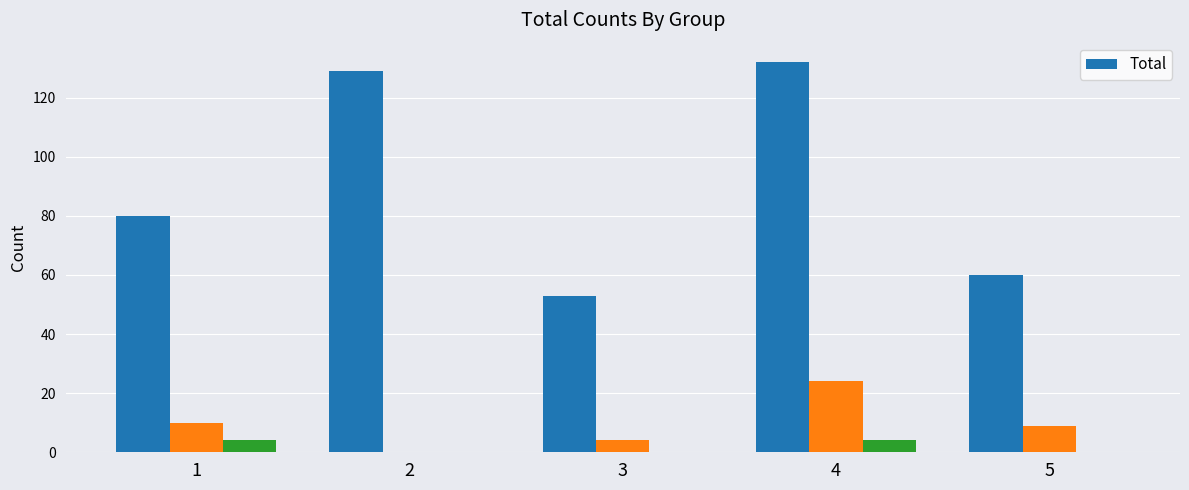

Rank the categories by value from highest to lowest.

4, 2, 1, 5, 3